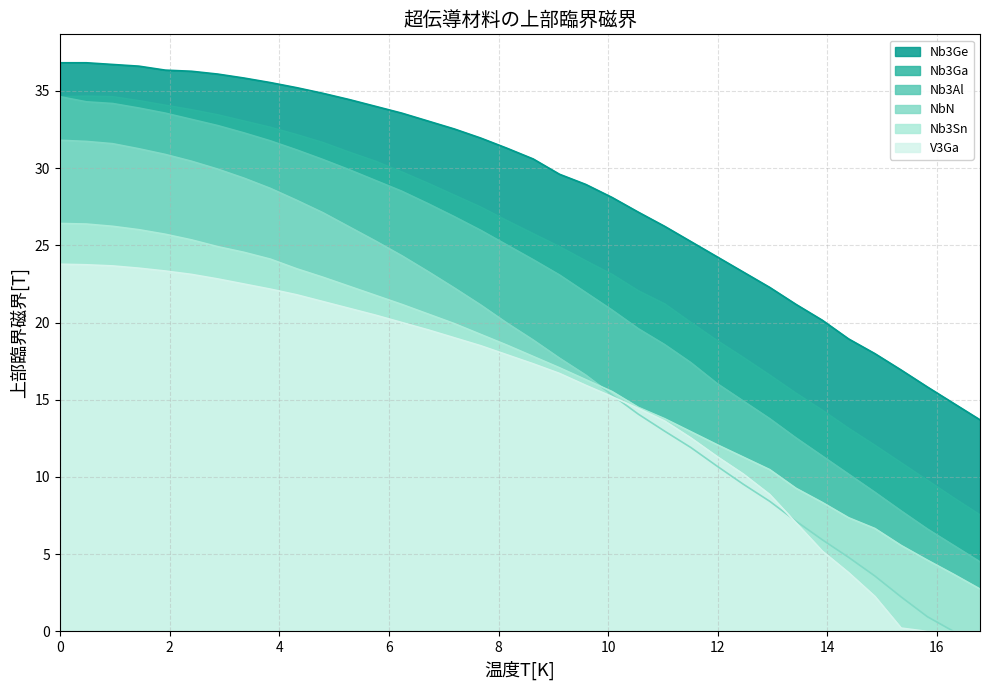

The Nb3Ga series shows 10.1 at 0.0. True or false?

False